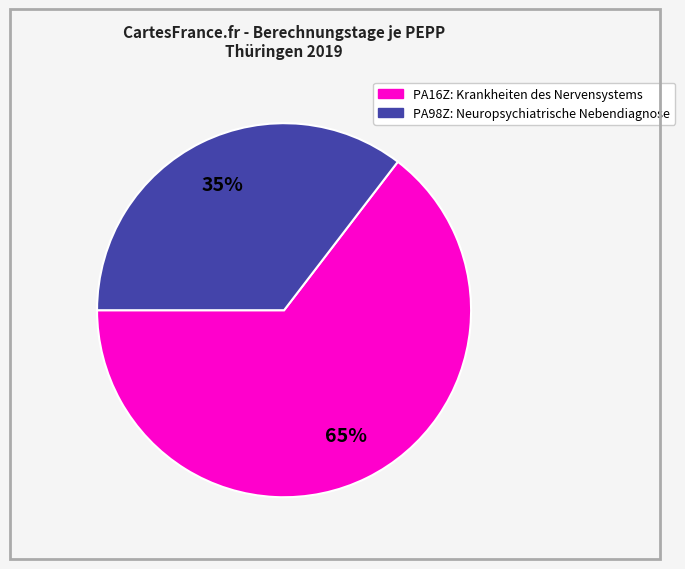

To the nearest percent, what is the combined percentage of PA98Z: Neuropsychiatrische Nebendiagnose and PA16Z: Krankheiten des Nervensystems?

100%